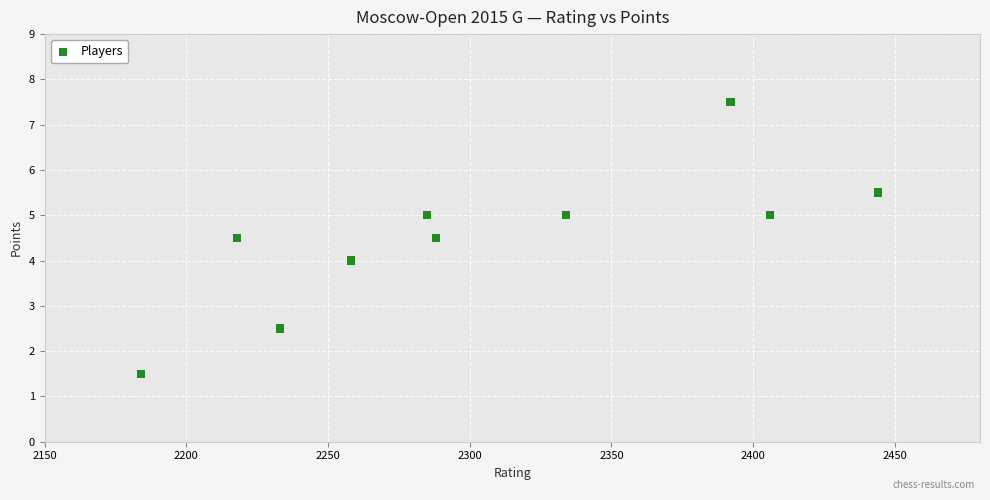

What is the range of X values (max minus min)?

260.0